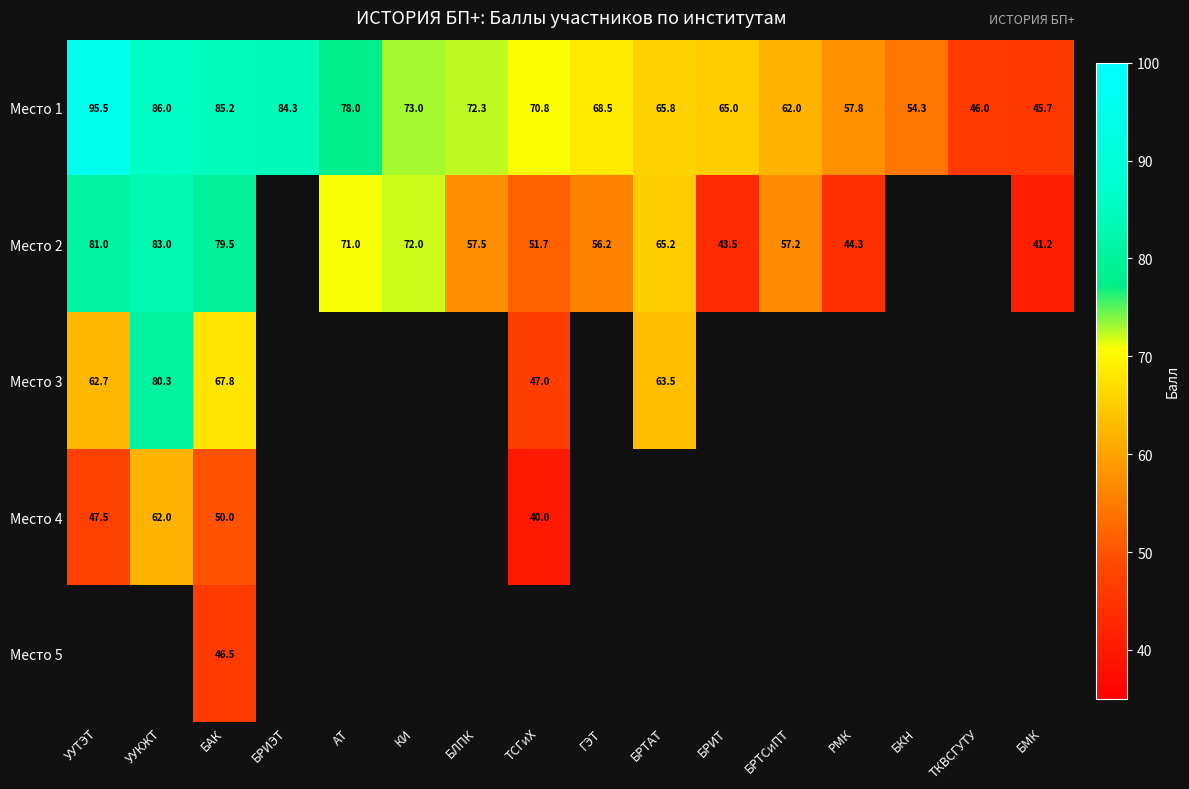

The Место 1 series shows 110.2 at БРТСиПТ. True or false?

False